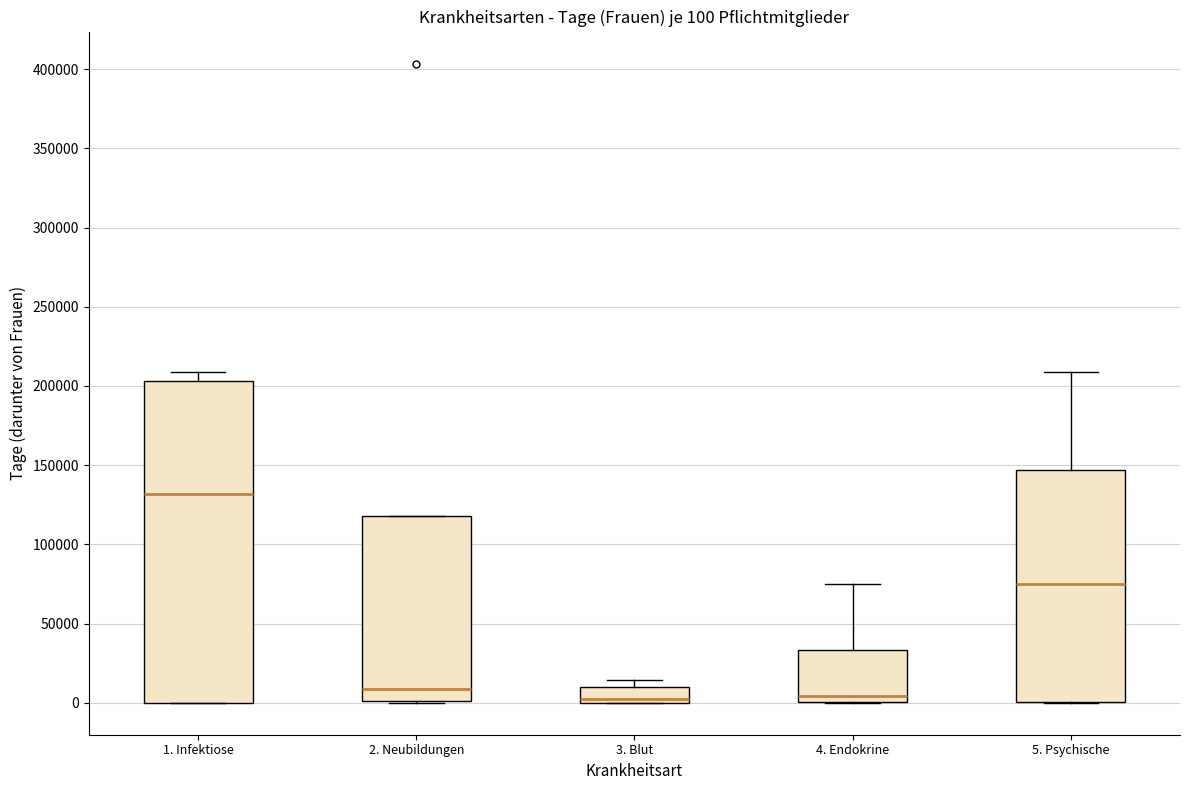

Which box is the tallest, from its lower edge to its upper edge?

1. Infektiose